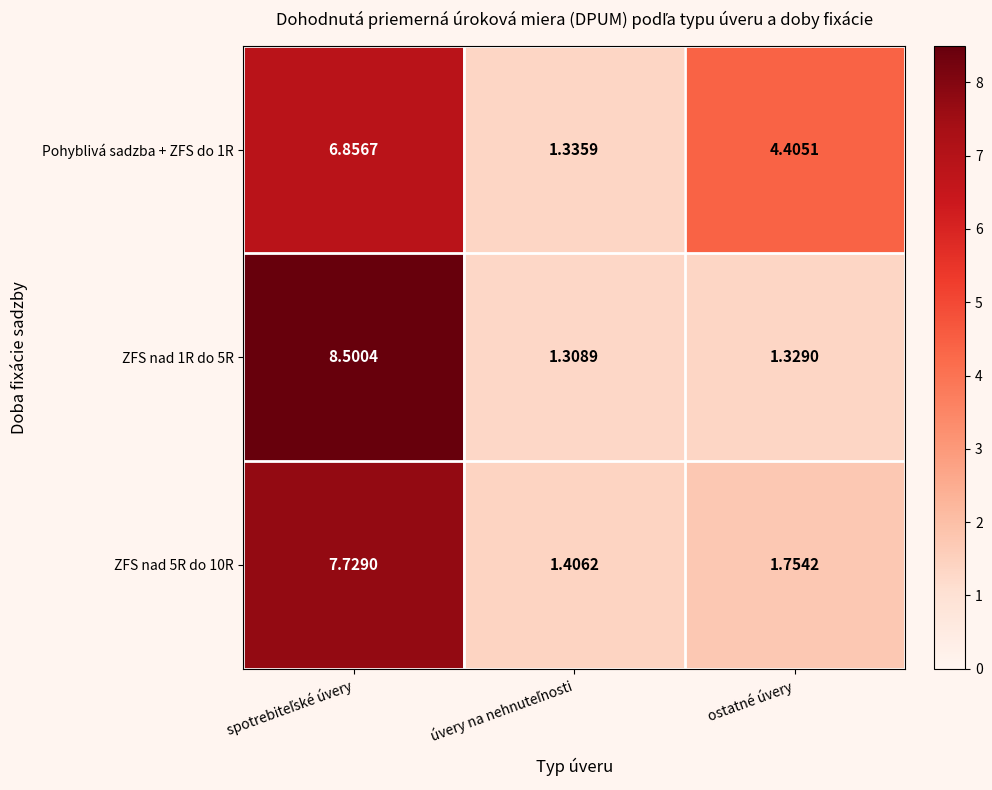

Reading left to right, list all the values displayed in this chart.

Pohyblivá sadzba + ZFS do 1R: spotrebiteľské úvery=6.9	úvery na nehnuteľnosti=1.3	ostatné úvery=4.4
ZFS nad 1R do 5R: spotrebiteľské úvery=8.5	úvery na nehnuteľnosti=1.3	ostatné úvery=1.3
ZFS nad 5R do 10R: spotrebiteľské úvery=7.7	úvery na nehnuteľnosti=1.4	ostatné úvery=1.8